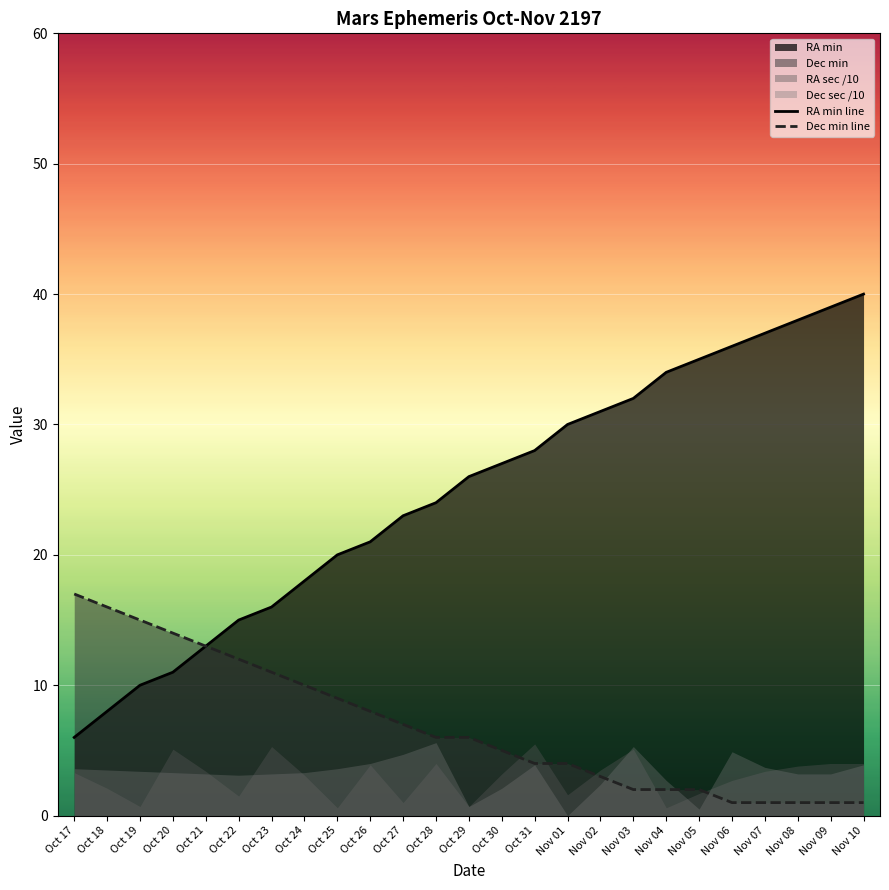

The value of RA min line at Oct 27 is 40. True or false?

False